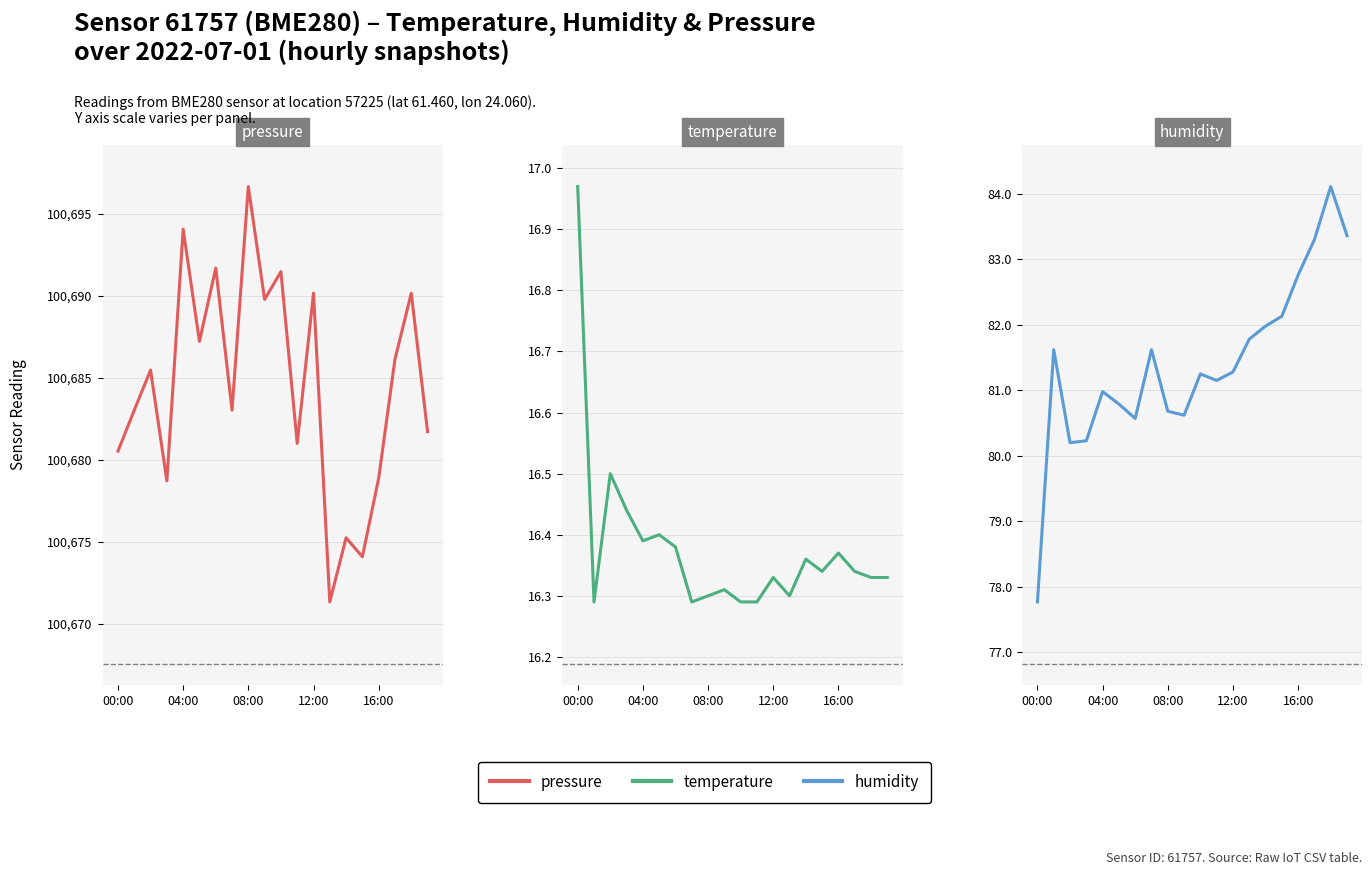

What is the value of the humidity point at the 14th from the left?

81.8